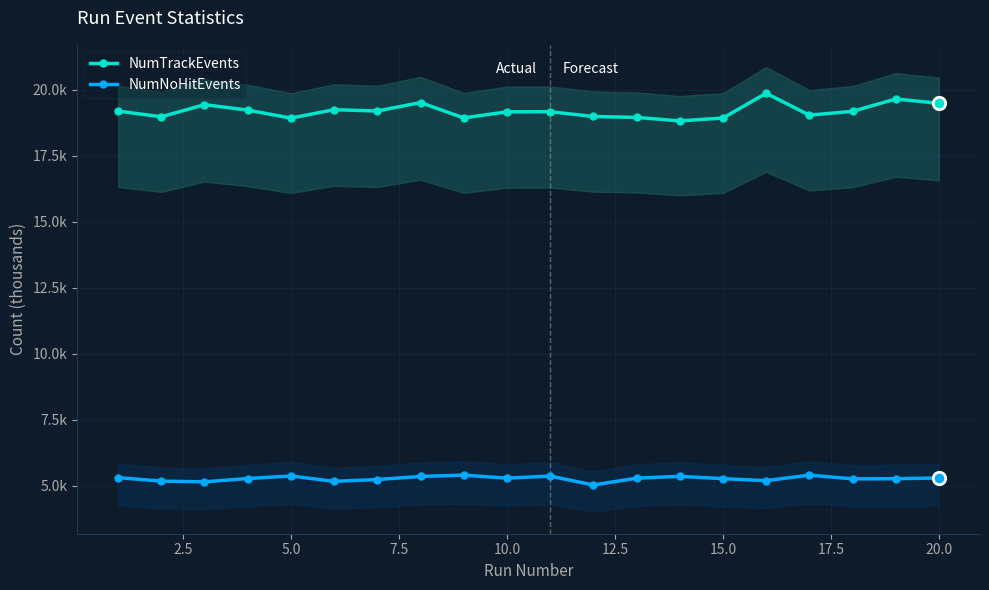

At how many categories does at least one series exceed 10?

20